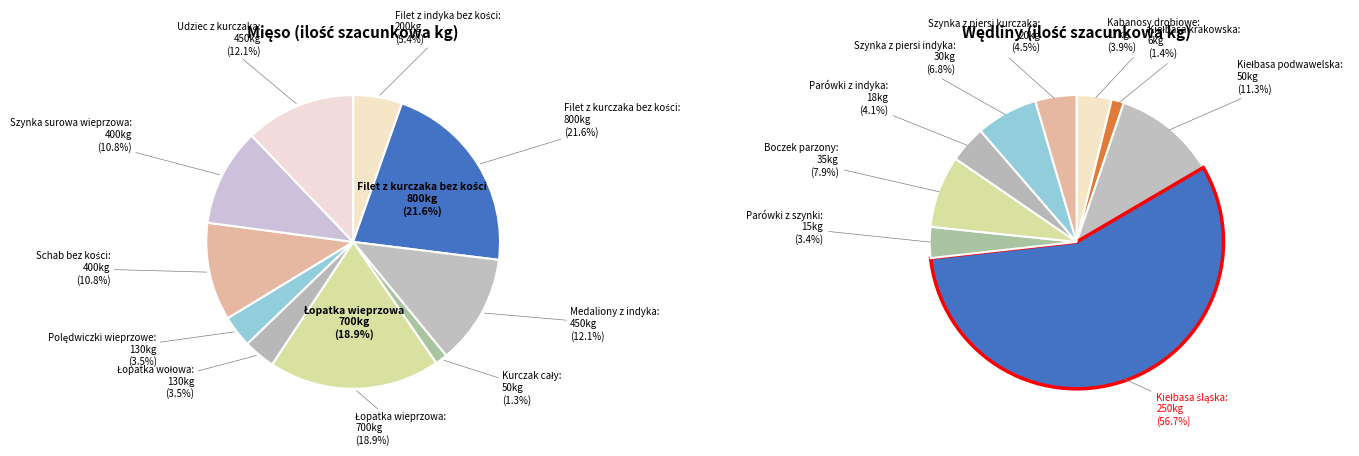

To the nearest percent, what percentage of the pie is Szynka surowa wieprzowa?

11%